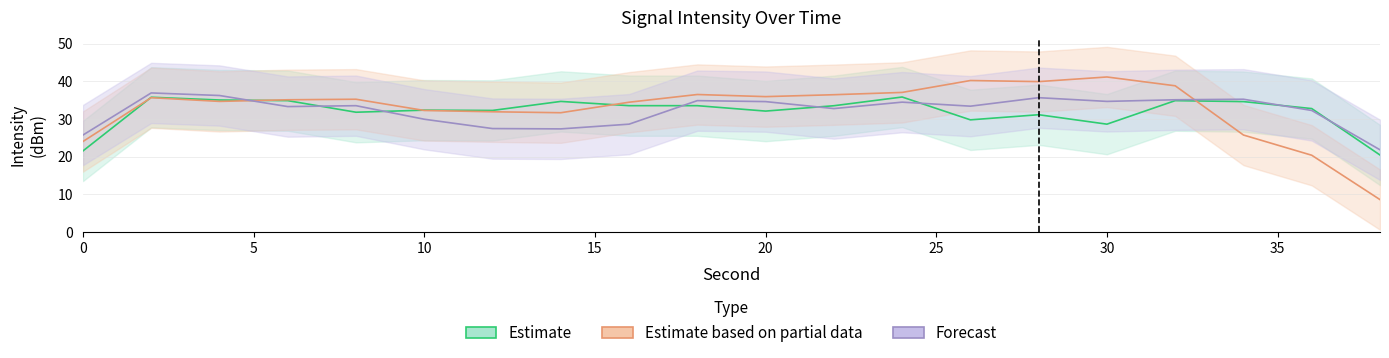

List the series in order of their peak value, lowest first.

Estimate, Forecast, Estimate based on partial data